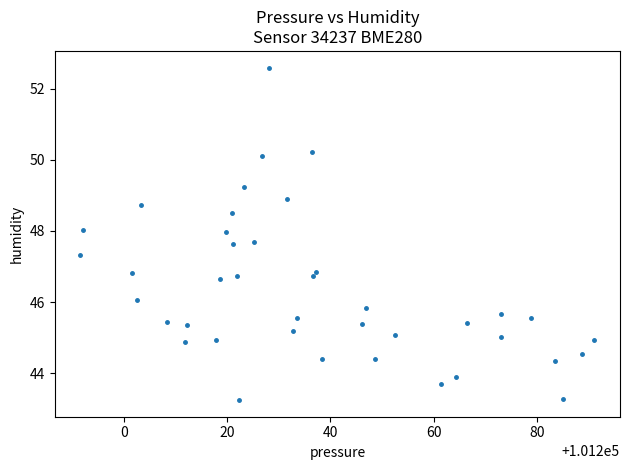

What is the range of X values (max minus min)?

99.5